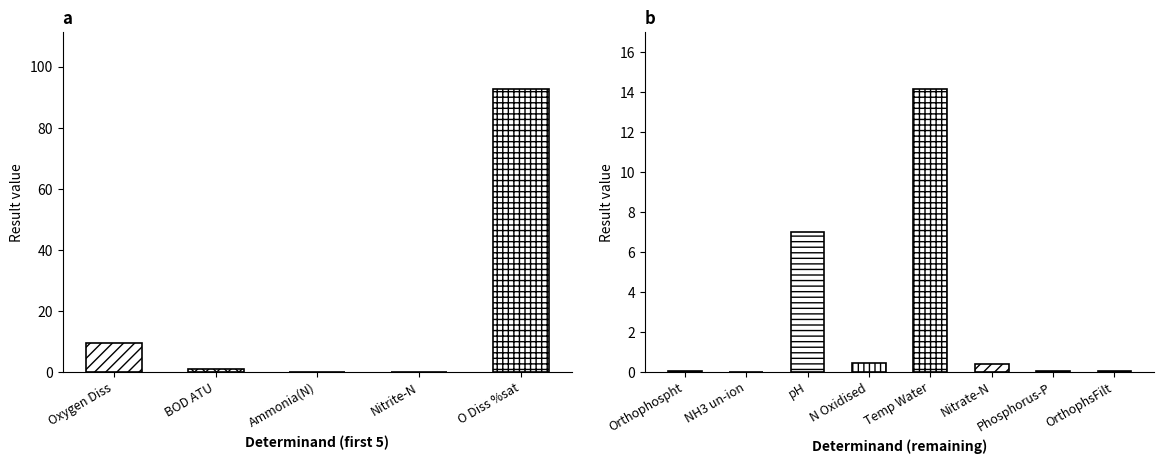

Between pH and Orthophospht, which is larger?

pH